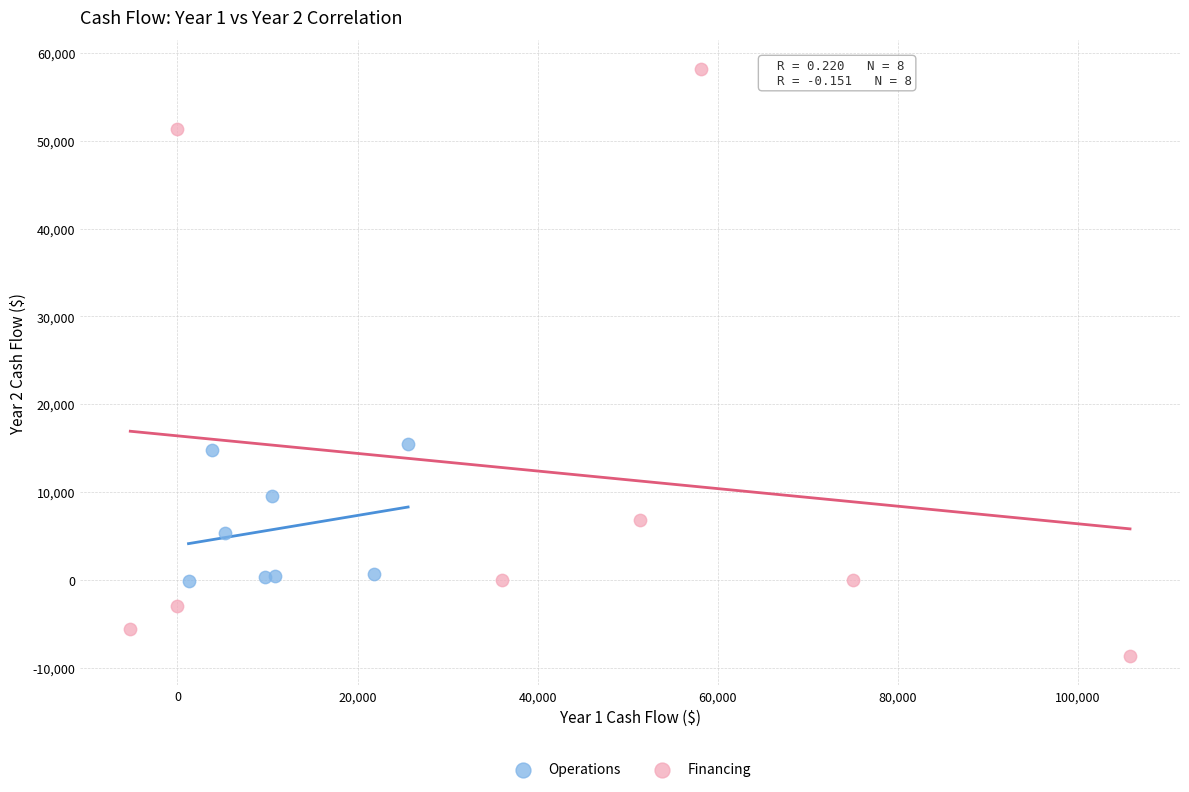

Which series contains the highest Y value?

Financing